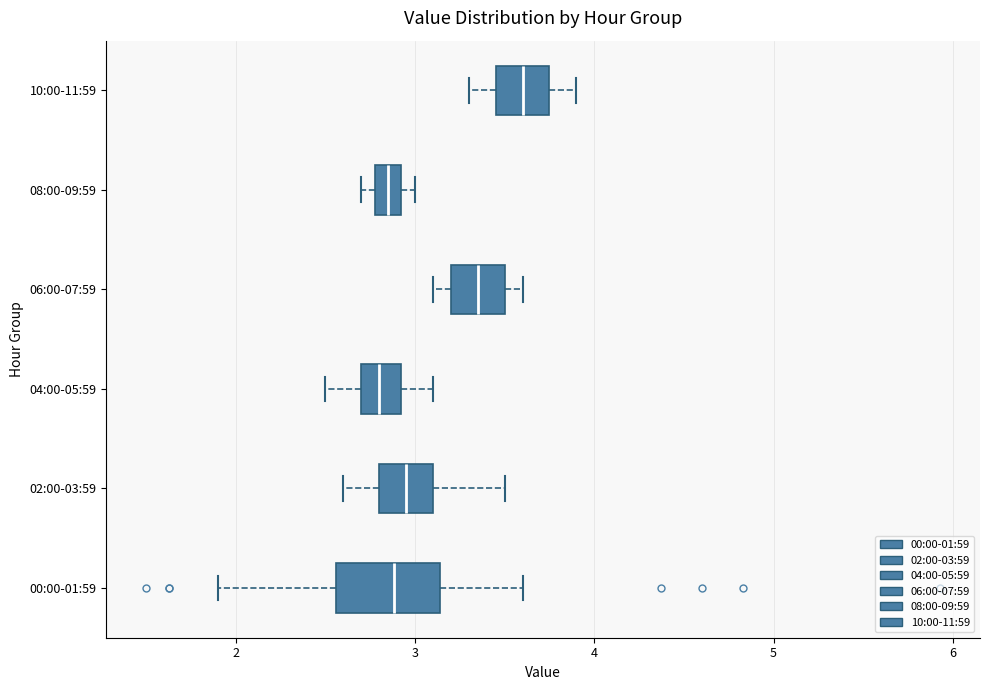

Comparing the boxes themselves (not the whiskers), which one is the widest?

00:00-01:59